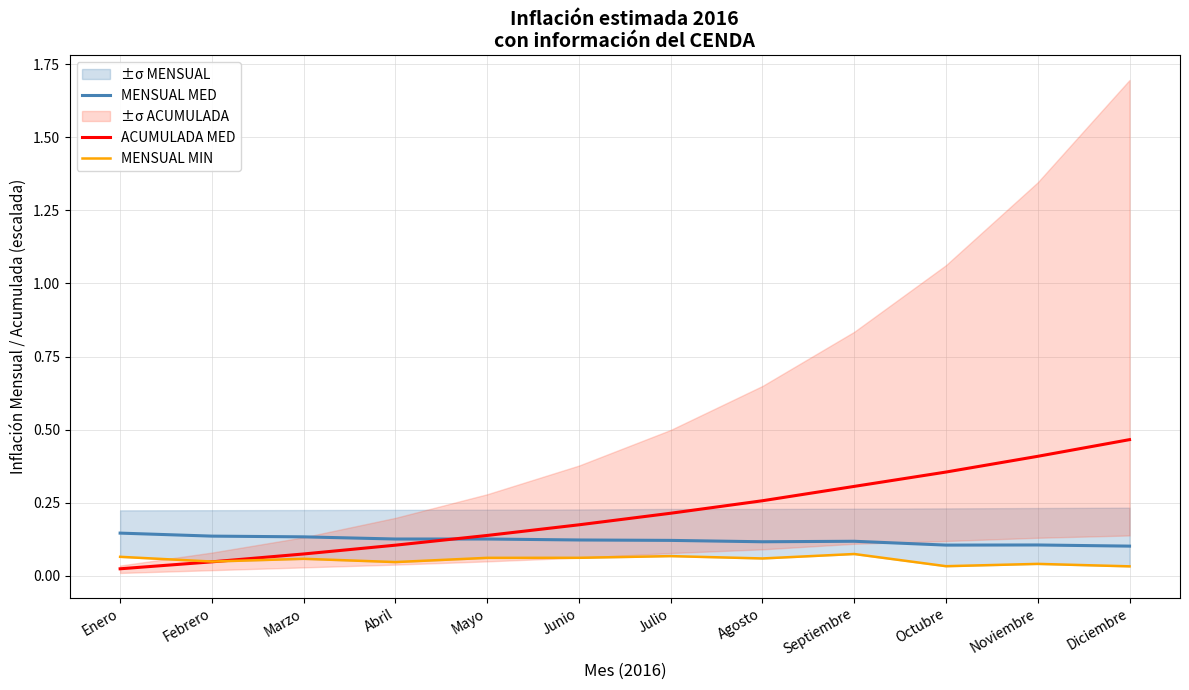

True or false: MENSUAL MIN has a value of 0.0 at Abril.

True